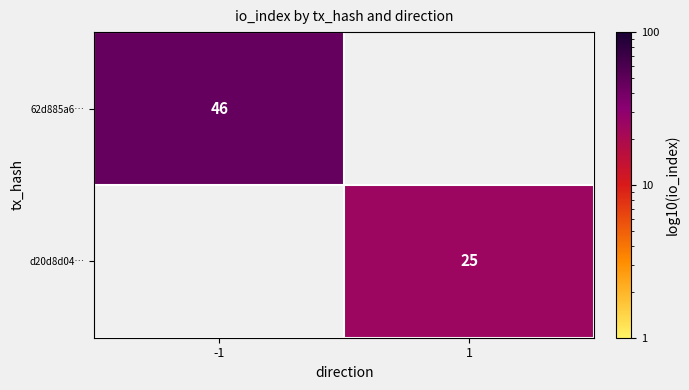

How many data points does each series have?

2